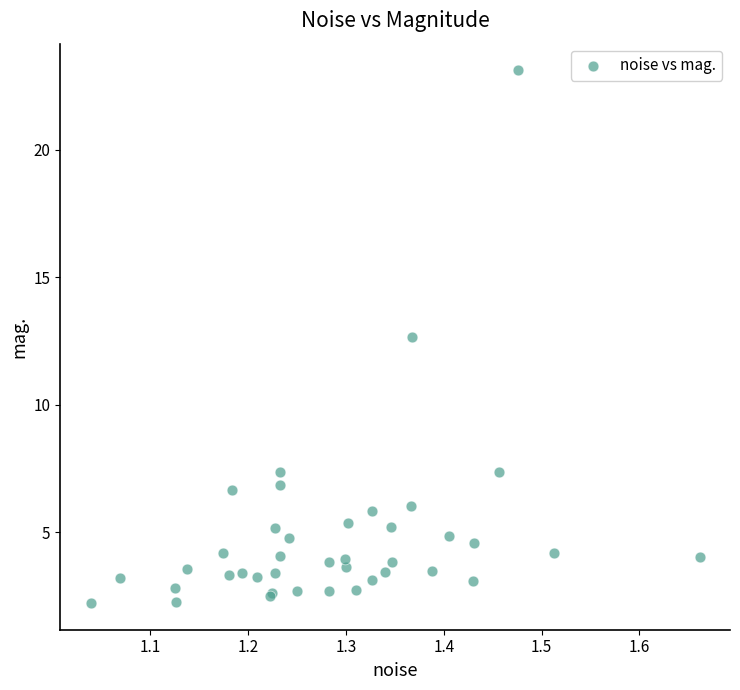

What Y value in the scatter plot is closest to 12?

12.6